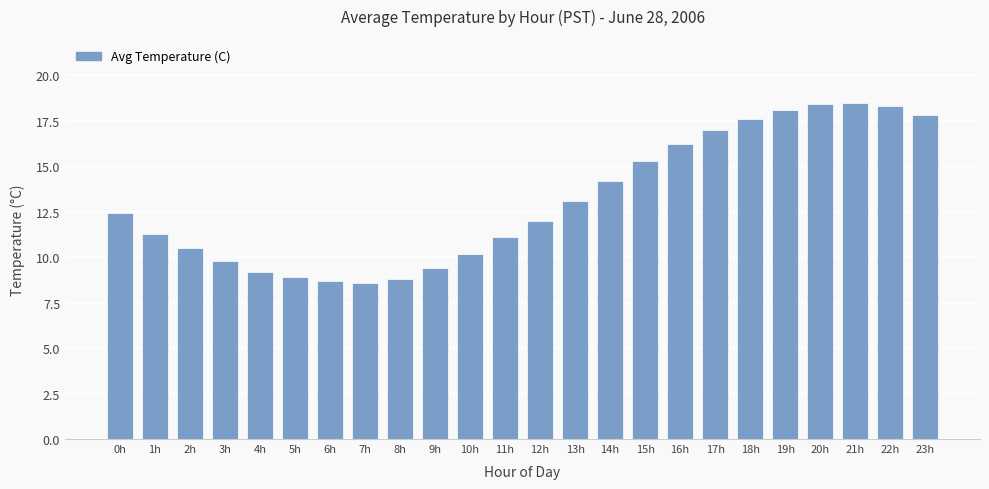

Which has a higher value, 14h or 5h?

14h